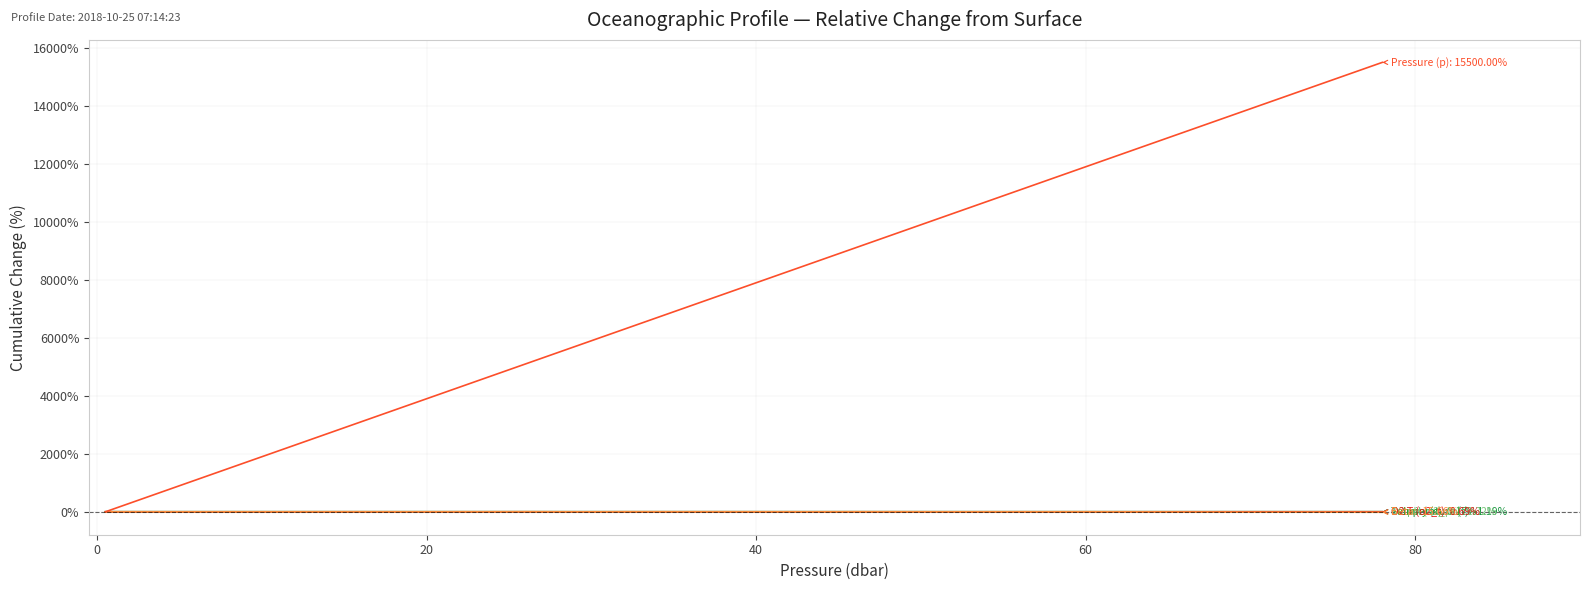

Does the chart have visible grid lines?

Yes